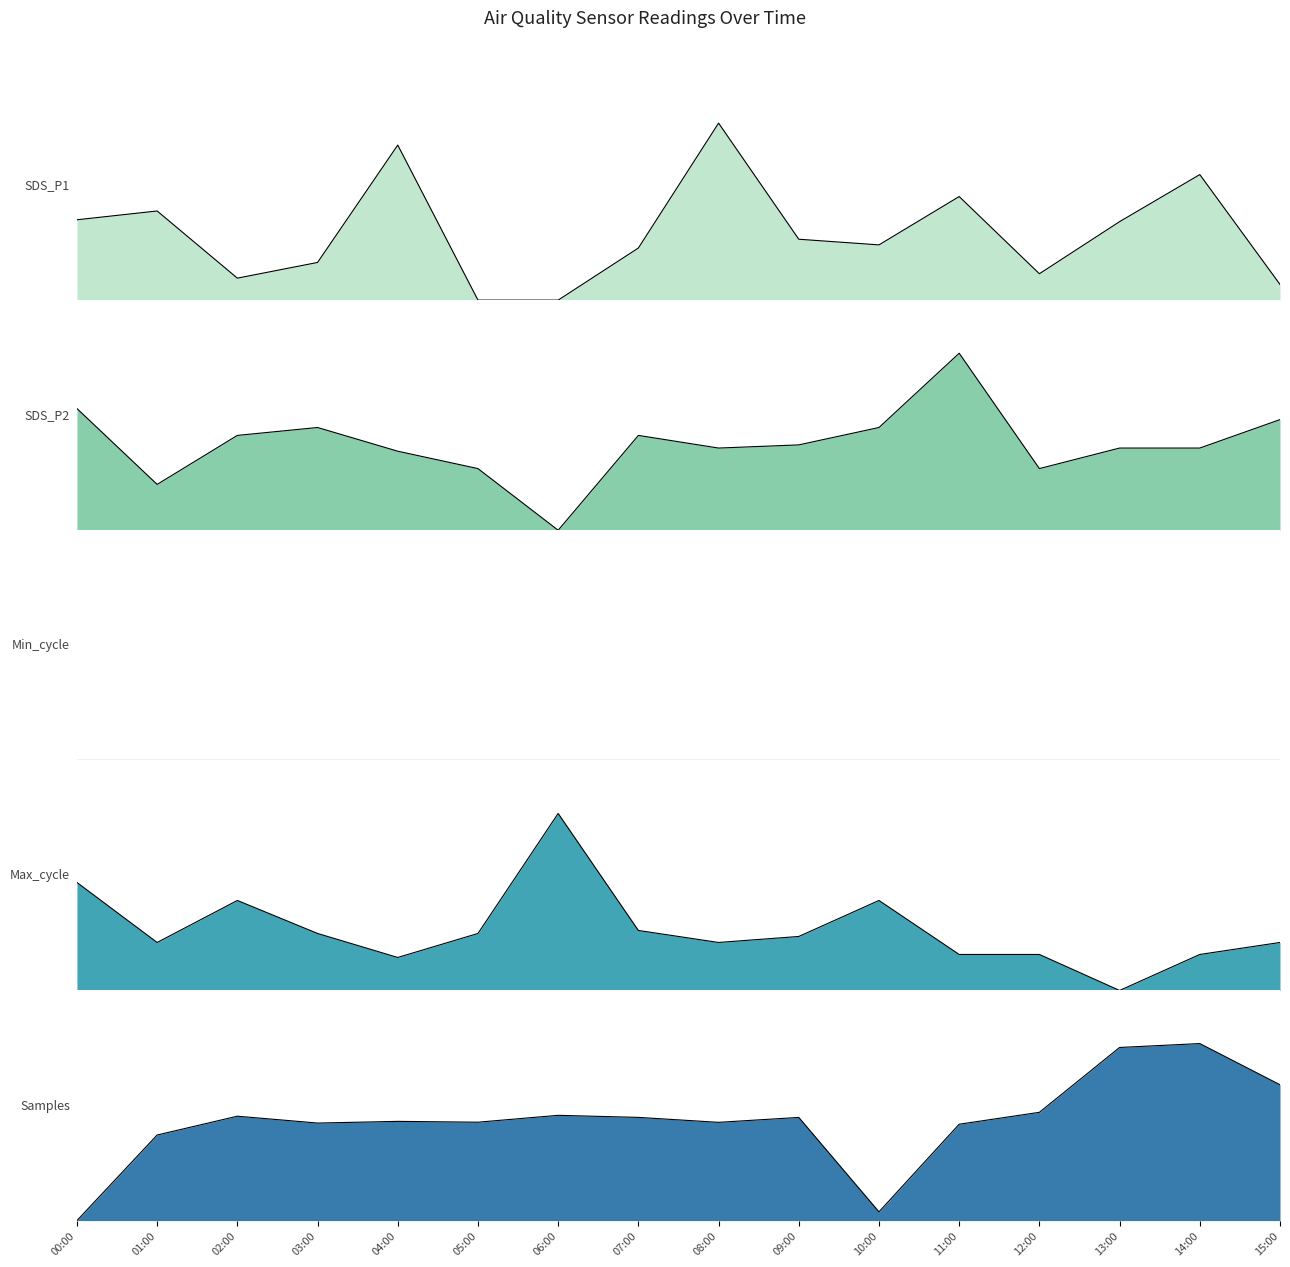

True or false: Max_cycle has more than 2 interior local peaks.

True